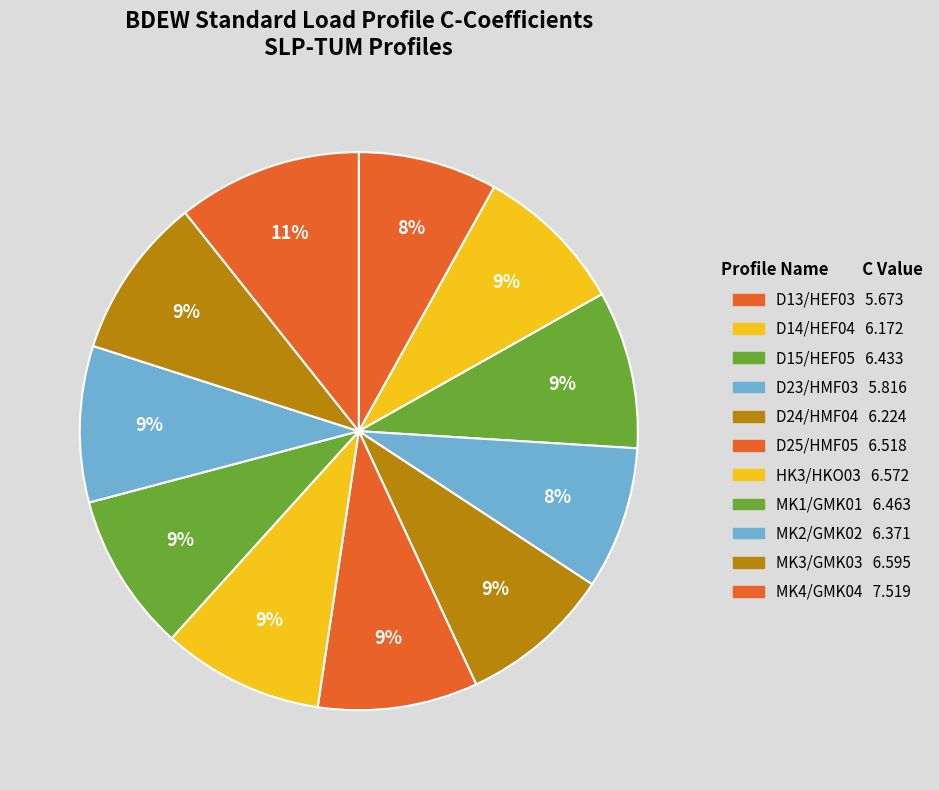

Is it true that MK3/GMK03 is 9% of the pie?

True